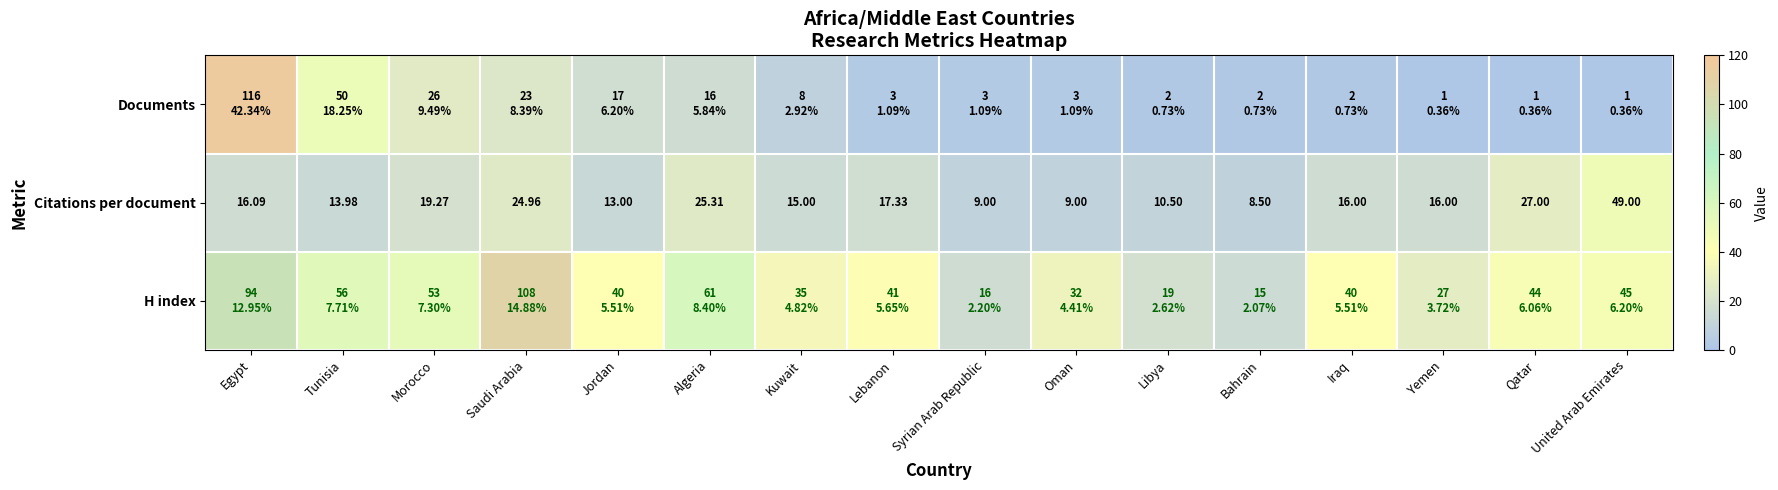

At which label is Citations per document closest to 28?

Qatar